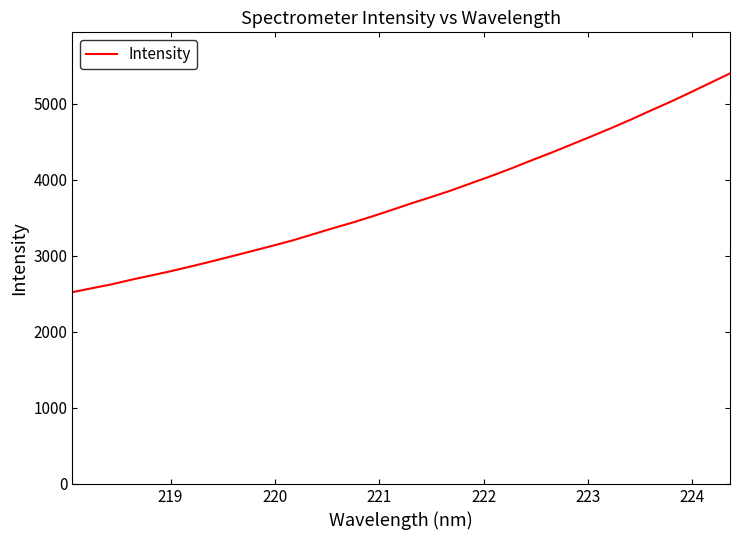

What is the greatest value displayed?

5401.0